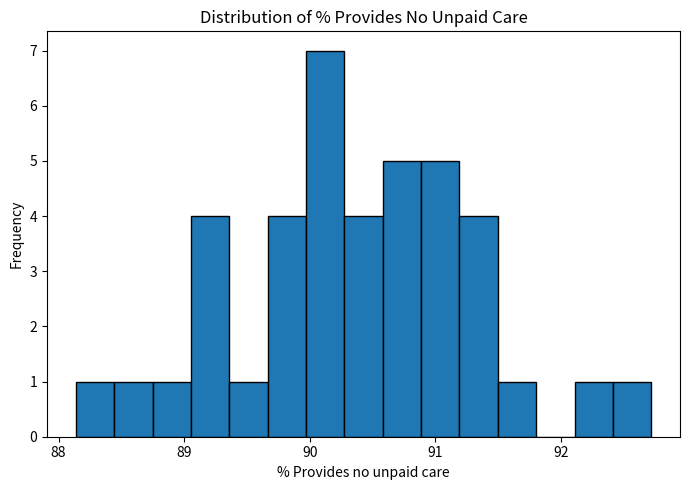

Read against the x-axis, roughly where is the centre of the tallest bar?

90.1